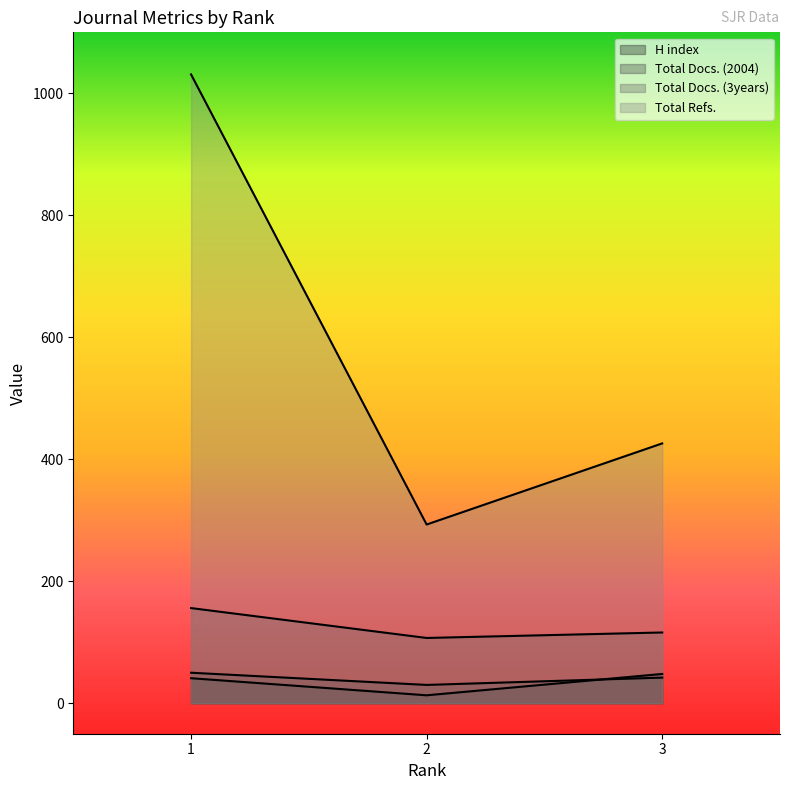

How many lines are shown in the chart?

4